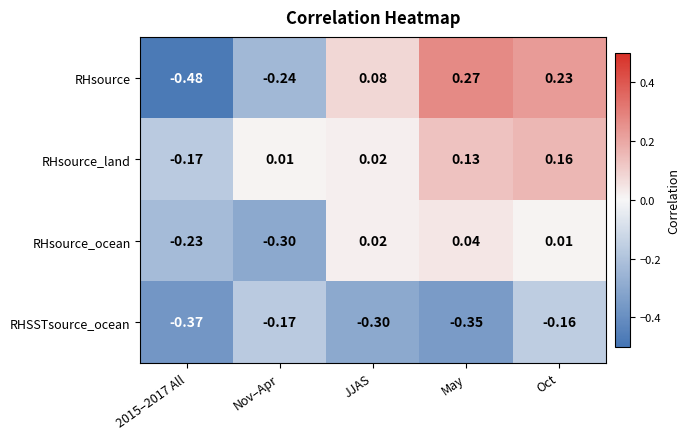

Between JJAS and May, which series saw the biggest shift?

RHsource